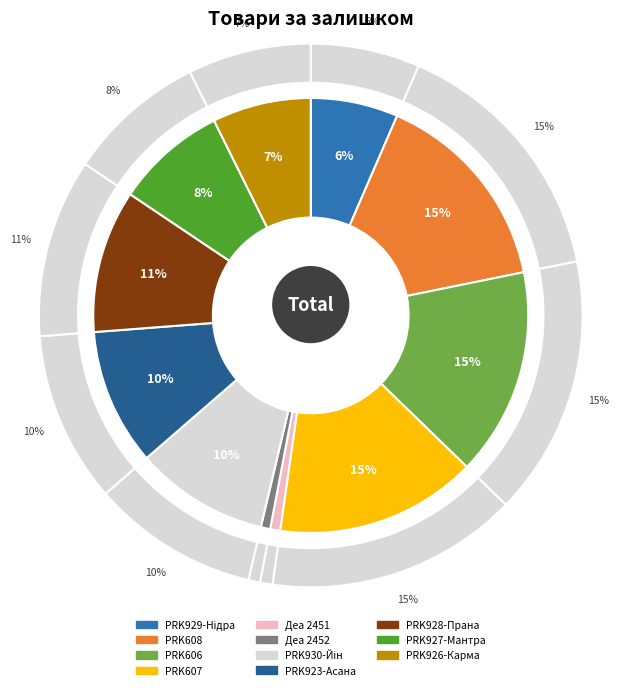

To the nearest percent, what portion does PRK929-Нідра represent?

6%